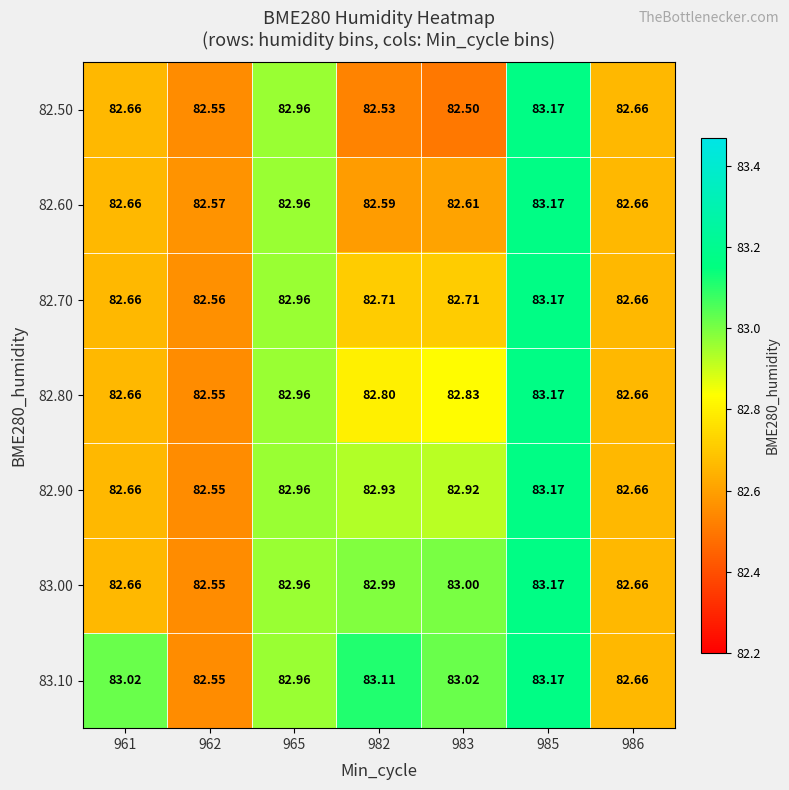

At which category is the sum across all series the highest?

985